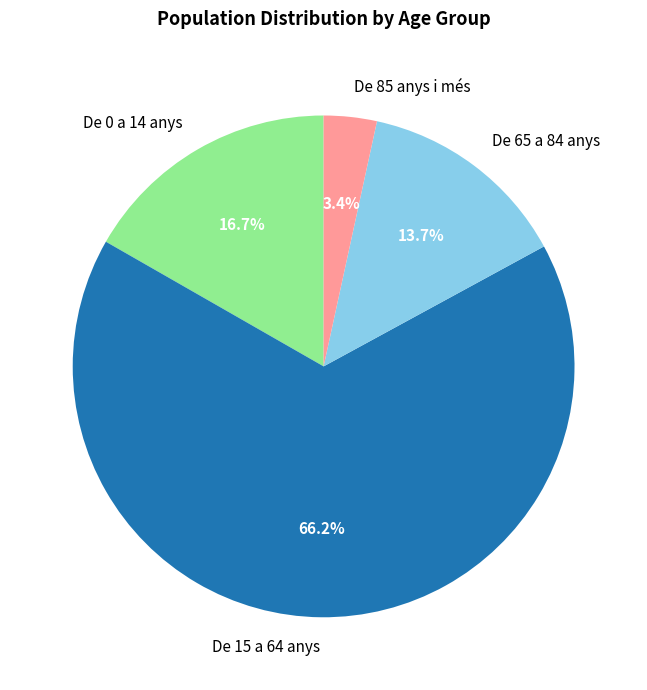

True or false: De 15 a 64 anys accounts for 66% of the total.

True